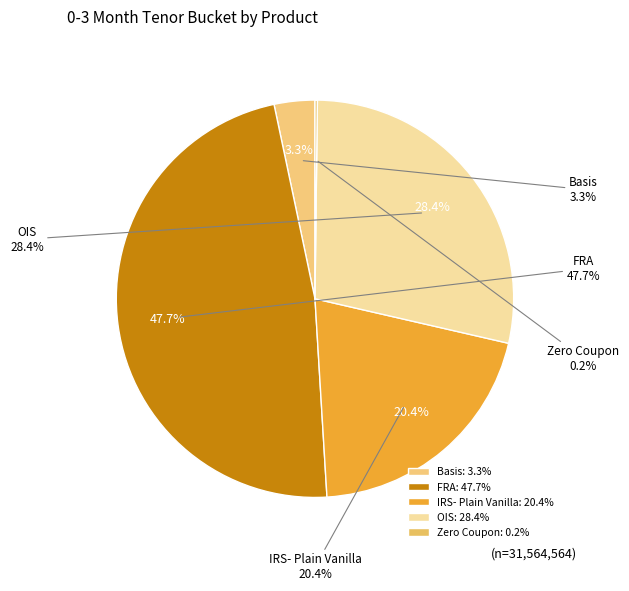

Do Basis and IRS- Plain Vanilla together represent more than half of the pie?

No